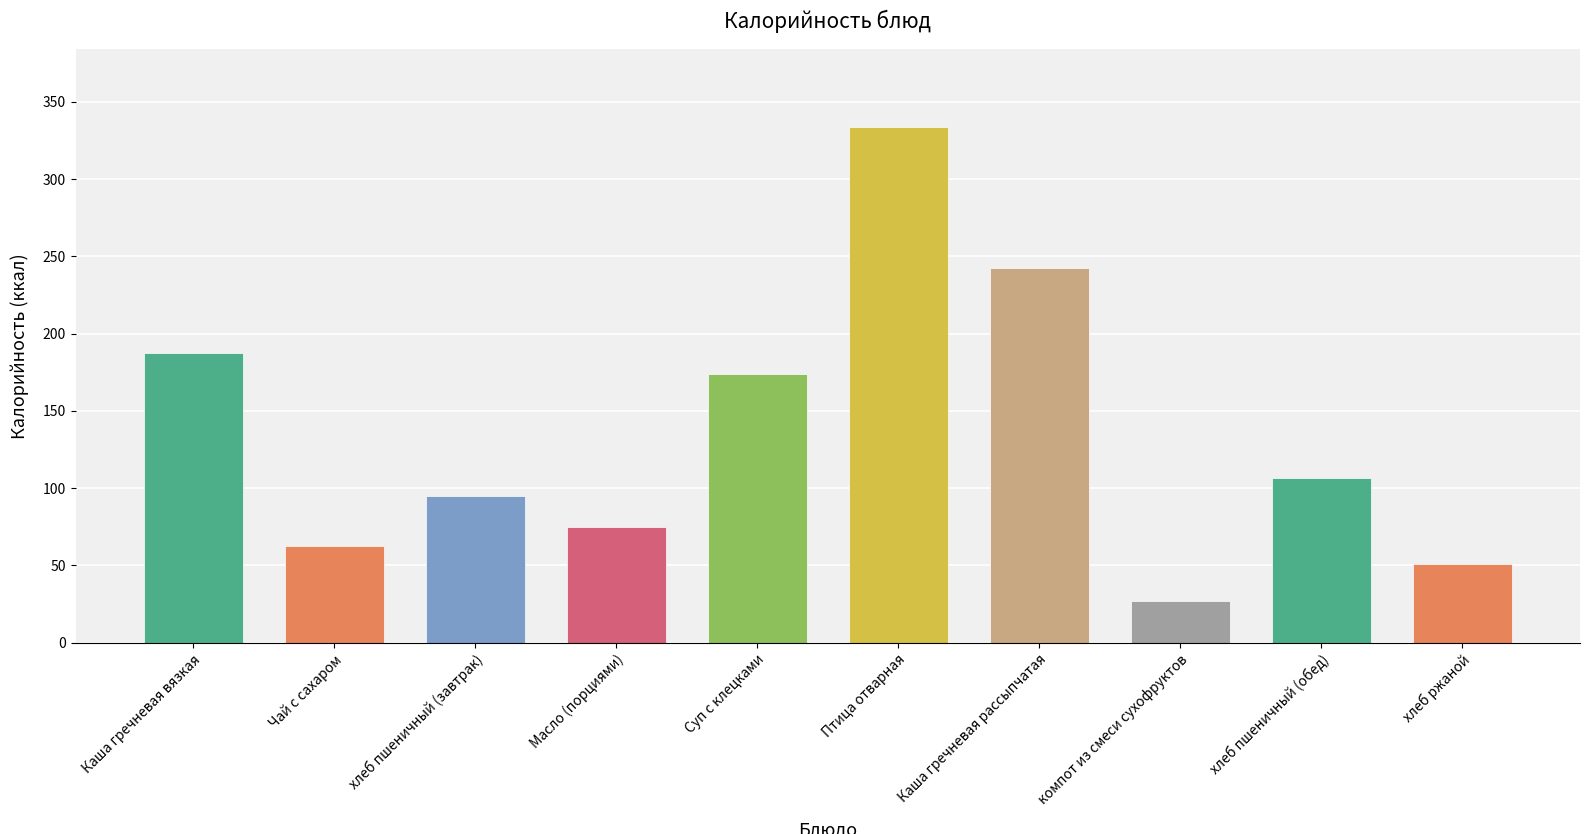

List the labels in order of value, largest first.

Птица отварная, Каша гречневая рассыпчатая, Каша гречневая вязкая, Суп с клецками, хлеб пшеничный (обед), хлеб пшеничный (завтрак), Масло (порциями), Чай с сахаром, хлеб ржаной, компот из смеси сухофруктов